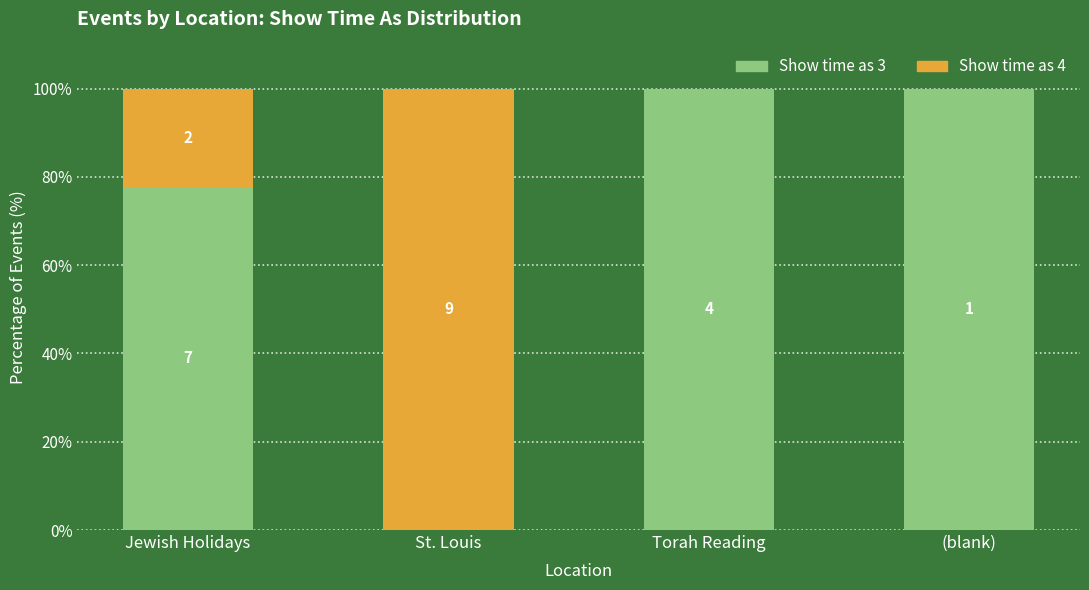

Where is Show time as 4 nearest to the value 49?

Jewish Holidays